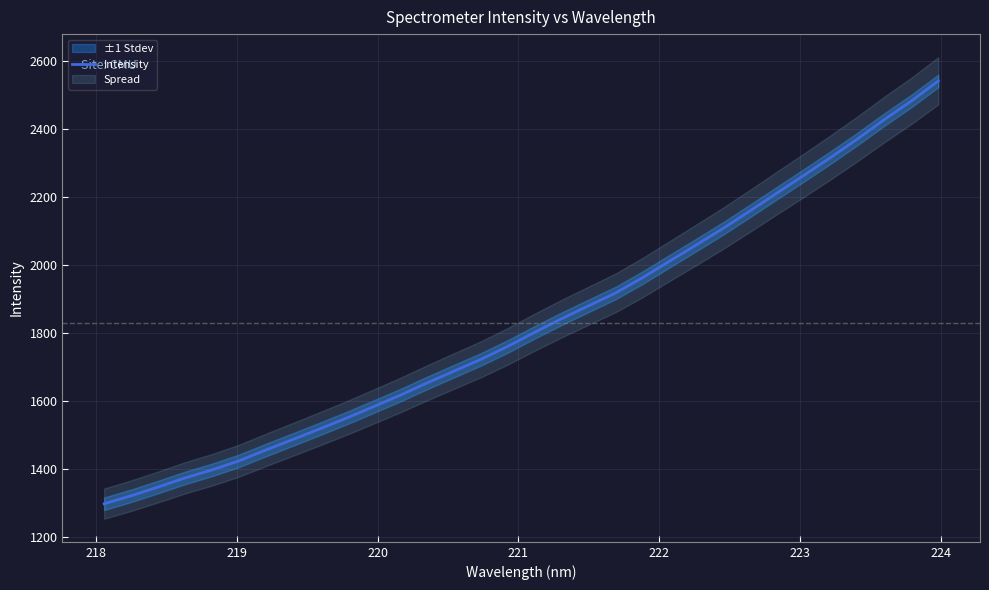

Is this an area chart (filled region under the line)?

No